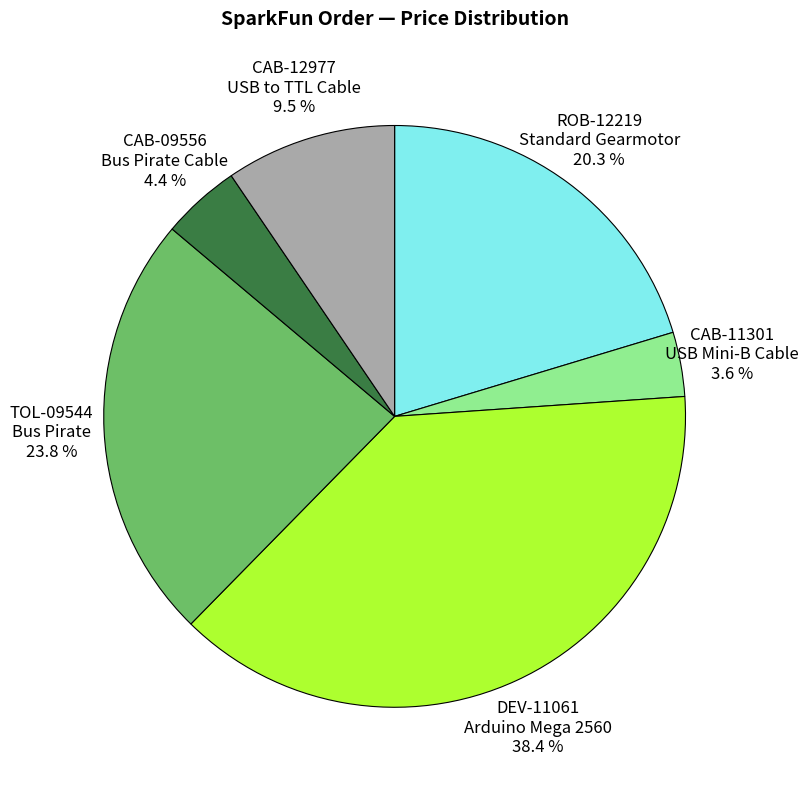

Is TOL-09544 Bus Pirate 23.8 % the majority of the pie?

No